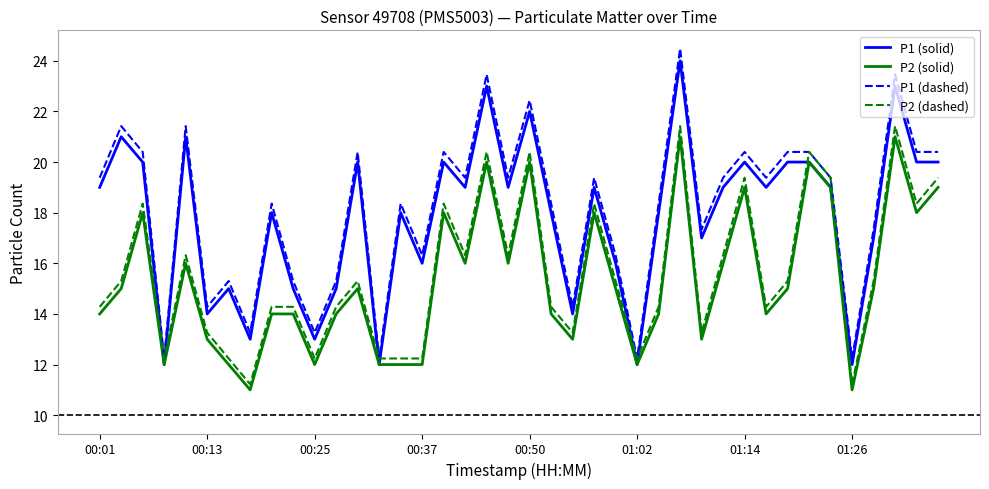

Which series has the largest range (max minus min)?

P1 (dashed)